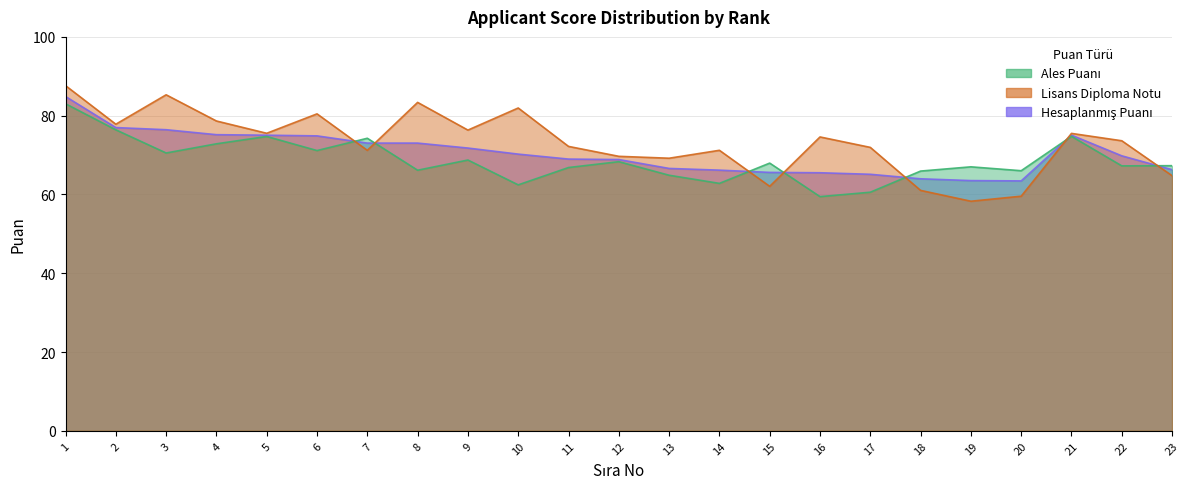

Reading left to right, what are all the values shown in this chart?

Ales Puanı: 1=83.0	2=76.4	3=70.5	4=72.9	5=74.7	6=71.1	7=74.3	8=66.2	9=68.7	10=62.4	11=66.8	12=68.3	13=64.9	14=62.8	15=68.0	16=59.5	17=60.6	18=65.9	19=67.0	20=66.0	21=74.8	22=67.3	23=67.3
Lisans Diploma Notu: 1=87.6	2=77.8	3=85.3	4=78.7	5=75.5	6=80.5	7=71.2	8=83.4	9=76.3	10=82.0	11=72.2	12=69.7	13=69.2	14=71.2	15=62.1	16=74.6	17=72.0	18=61.0	19=58.3	20=59.6	21=75.5	22=73.6	23=64.8
Hesaplanmış Puanı: 1=84.9	2=77.0	3=76.4	4=75.2	5=75.0	6=74.9	7=73.0	8=73.0	9=71.8	10=70.2	11=69.0	12=68.9	13=66.6	14=66.2	15=65.6	16=65.5	17=65.1	18=64.0	19=63.5	20=63.4	21=75.1	22=69.8	23=66.3